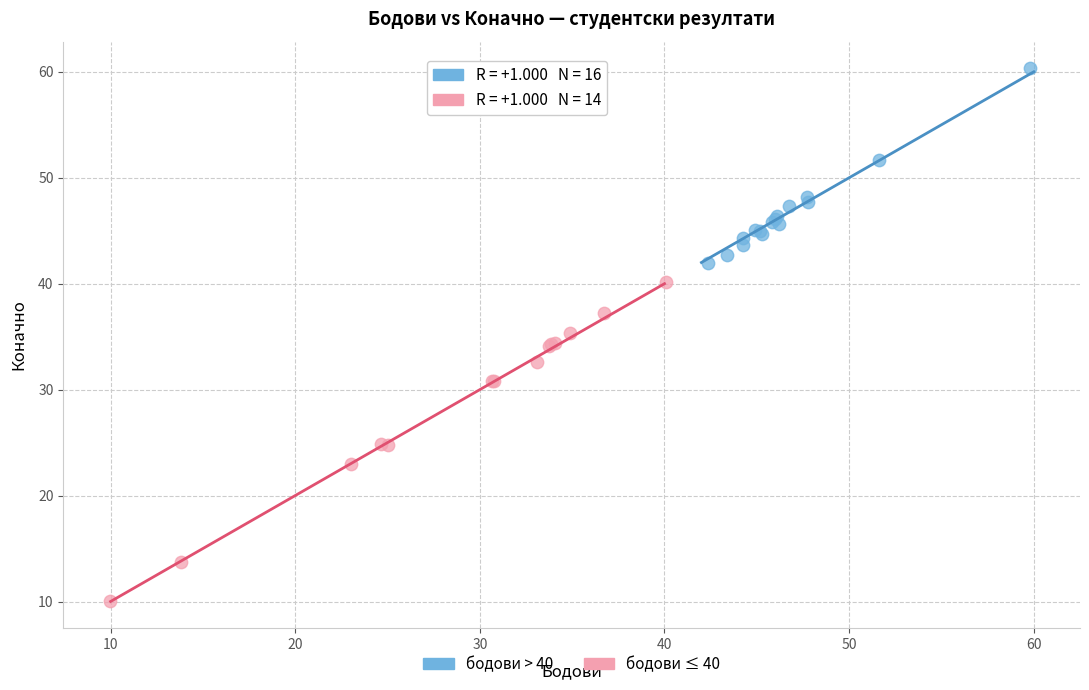

Which series reaches the minimum Y coordinate?

бодови ≤ 40